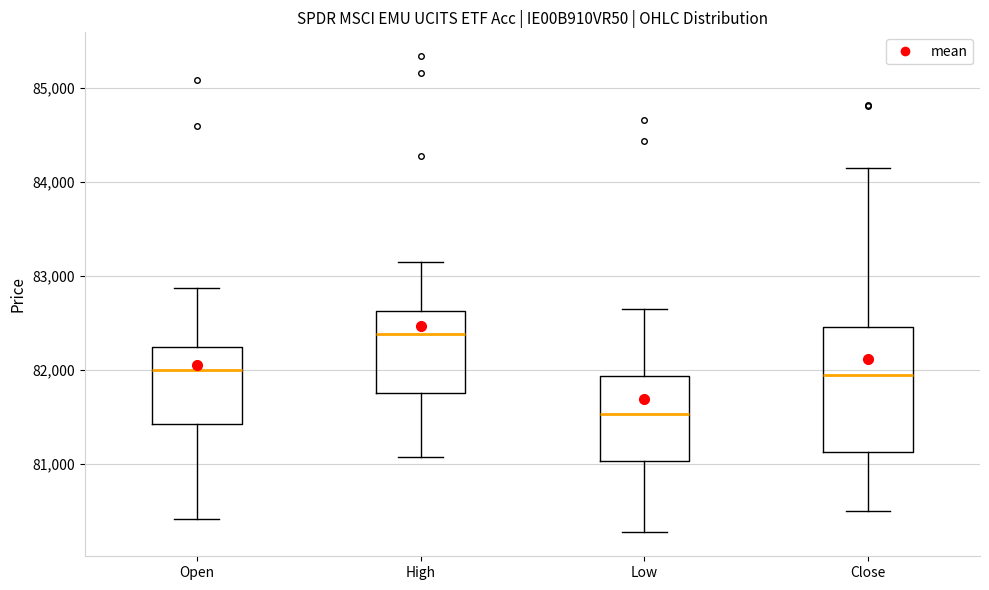

Where does the median line of the box for High sit on the y-axis? The values are not printed on the chart, so give them approximately, as read against the axis.

82400